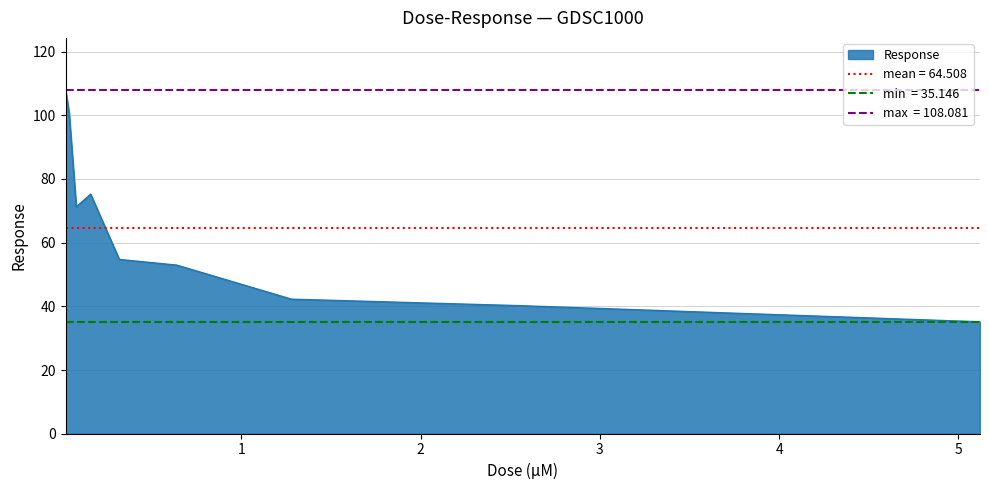

True or false: there are more than 2 points higher than both neighbors.

False